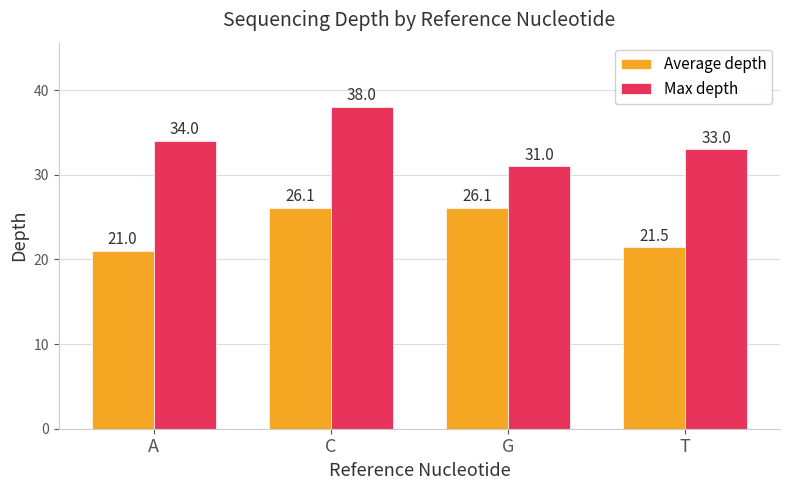

At which label does Average depth reach its minimum?

A